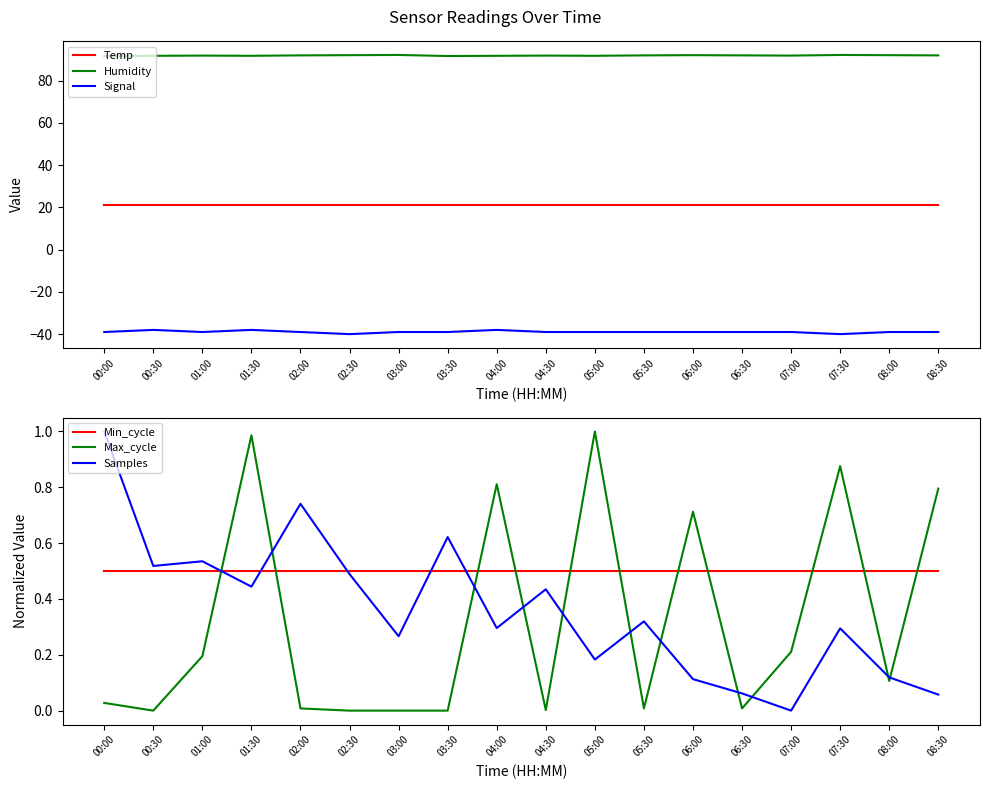

Is it true that Max_cycle equals 0.0 at 06:30?

True